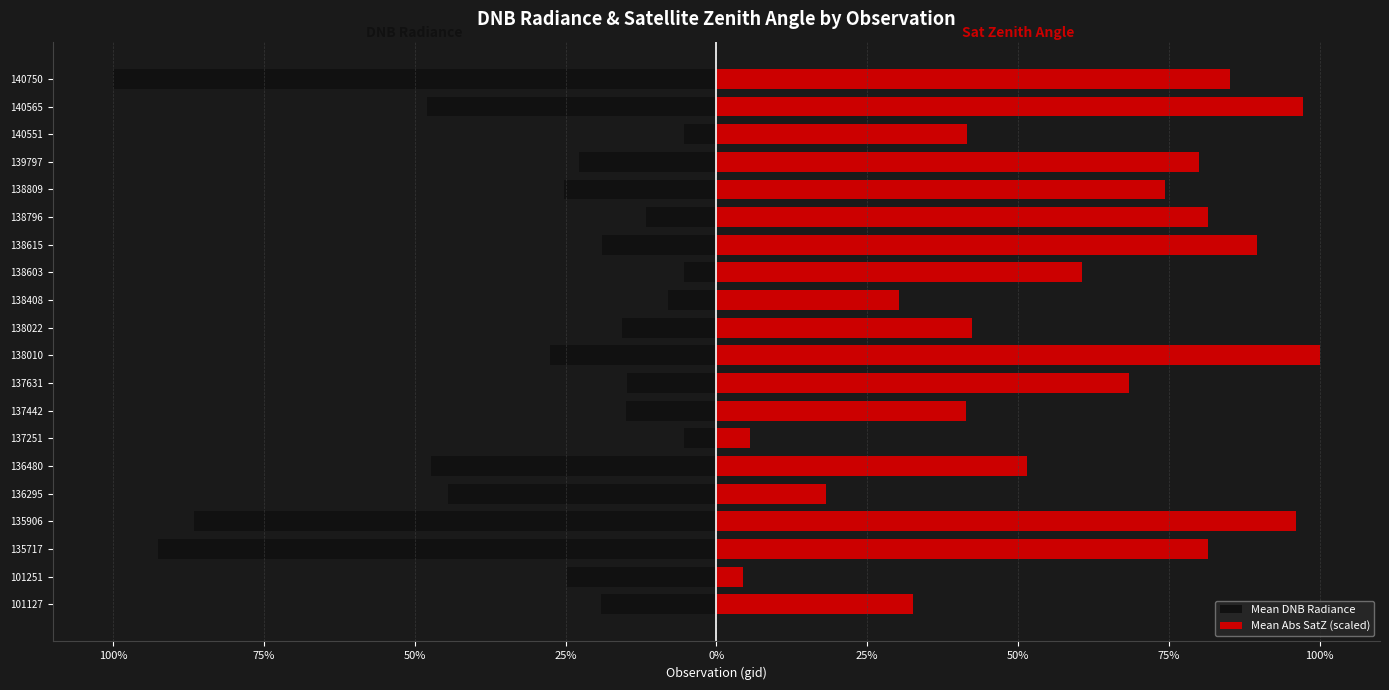

The value of Mean Abs SatZ (scaled) at 135906 is 0.7. True or false?

False